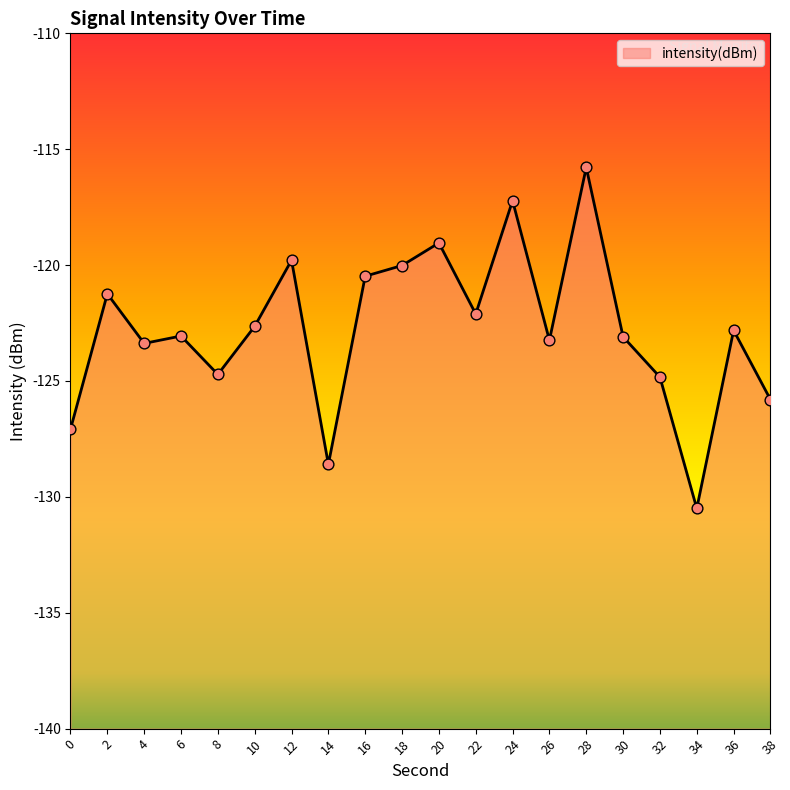

Between 0 and 22, which is larger?

22